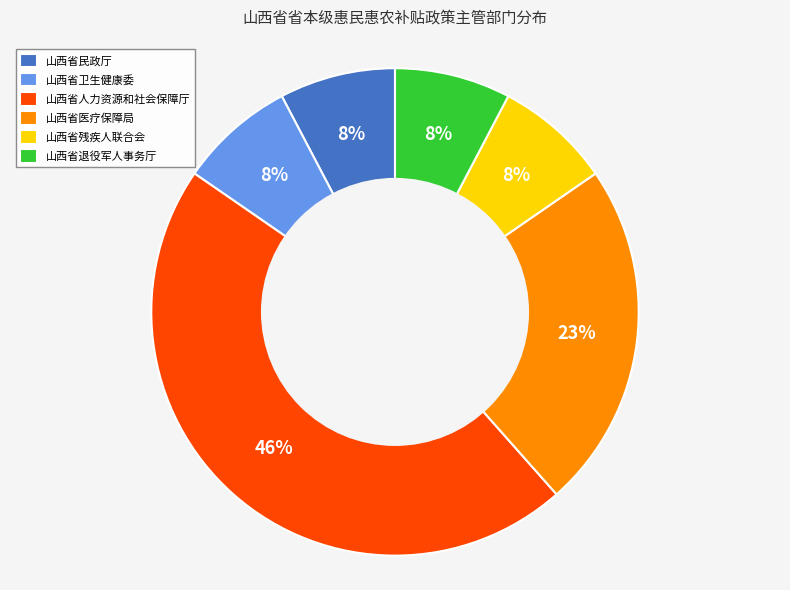

Which category has the biggest portion of the pie?

山西省人力资源和社会保障厅